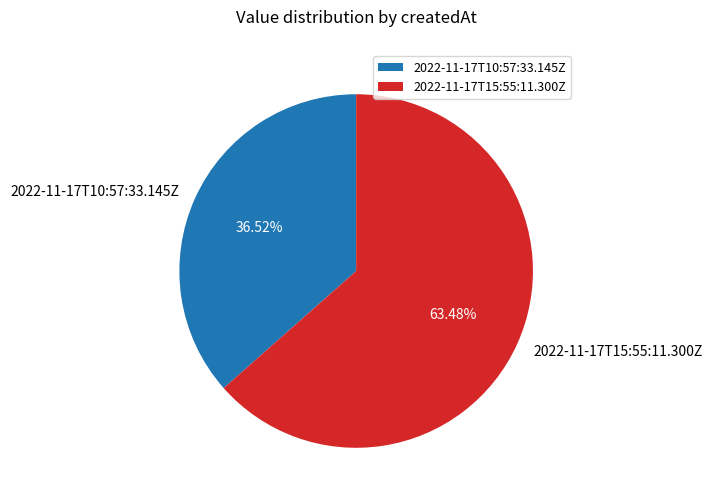

Is there any slice that represents more than half of the pie?

Yes